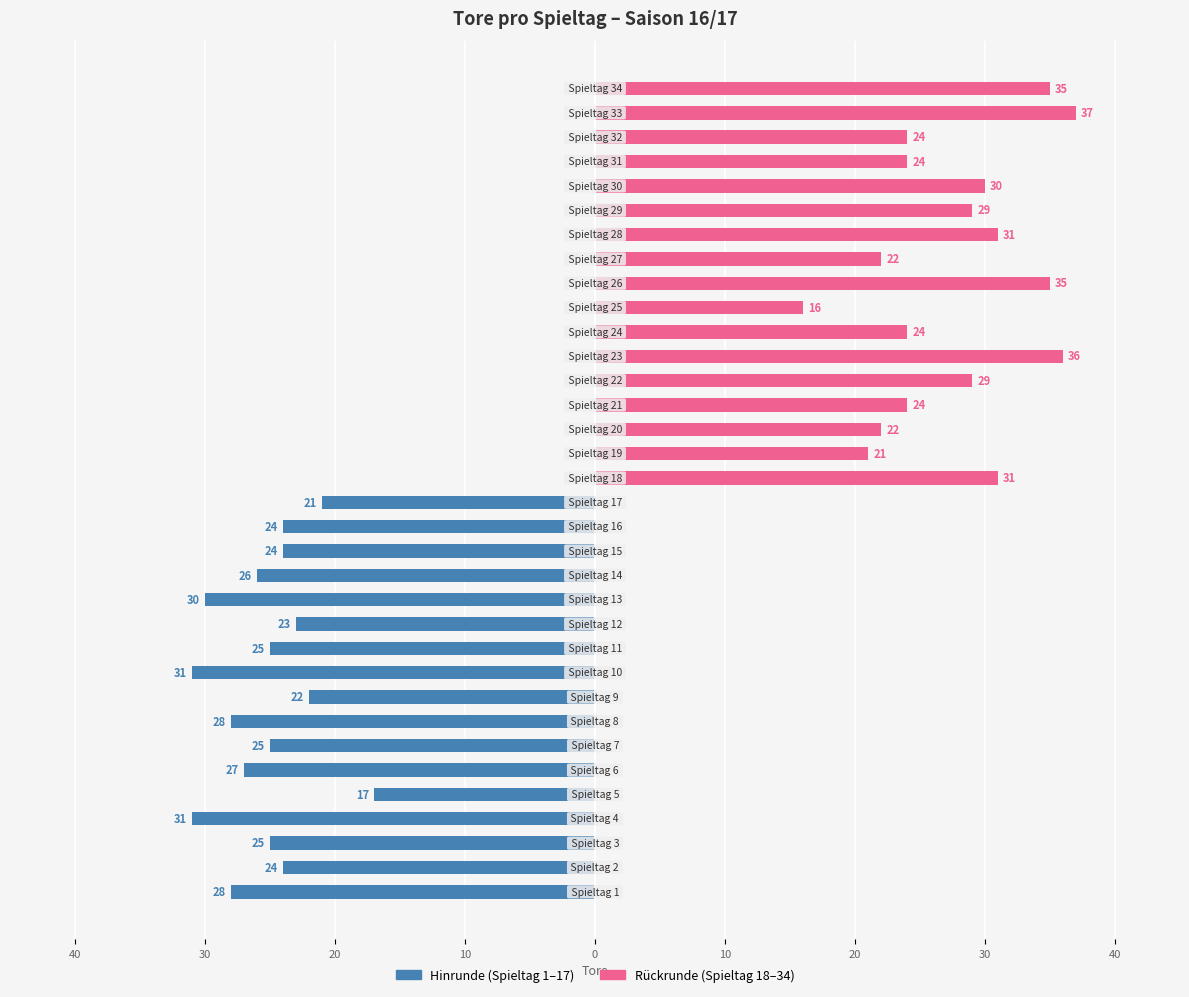

How many bars are there in each group?

2